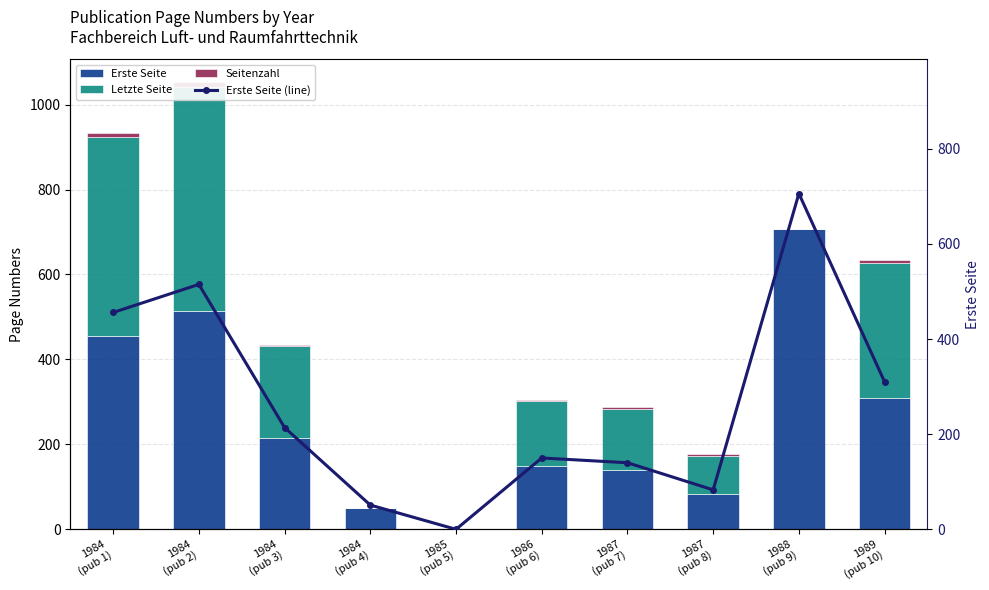

List the series in order of their peak value, lowest first.

Seitenzahl, Letzte Seite, Erste Seite, Erste Seite (line)